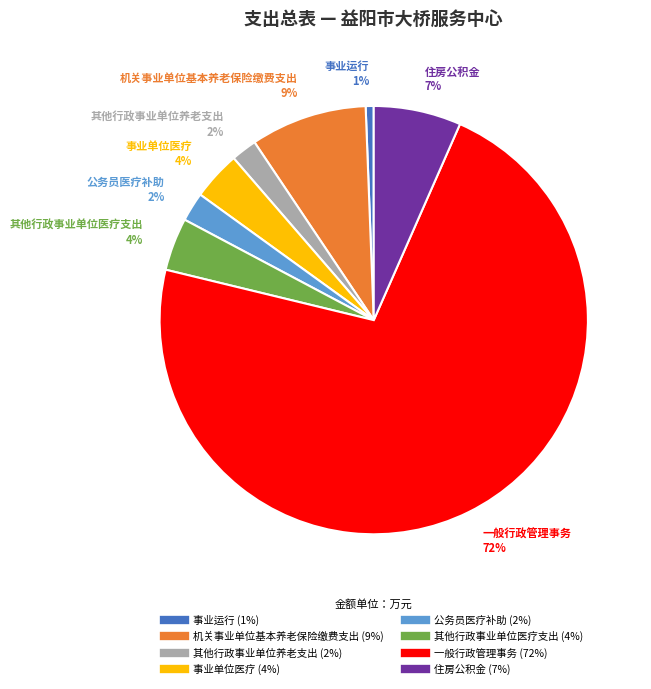

Combined, do 机关事业单位基本养老保险缴费支出 and 其他行政事业单位医疗支出 account for over 50%?

No